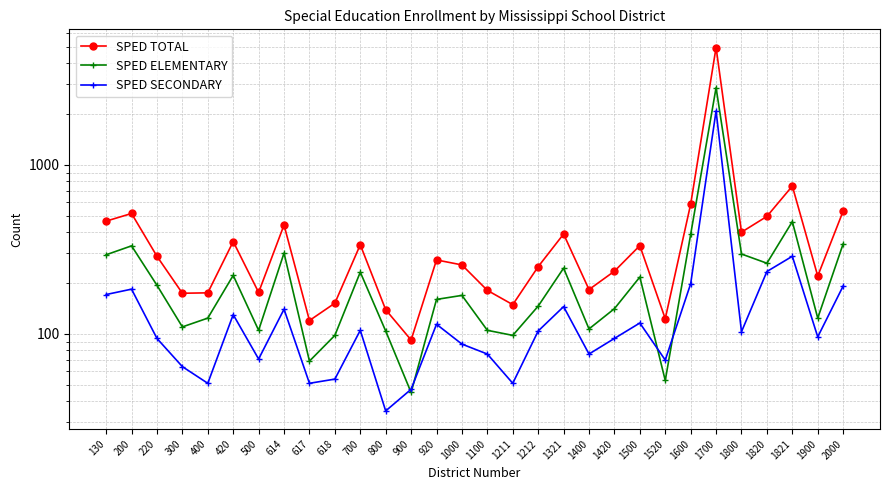

True or false: SPED TOTAL and SPED SECONDARY intersect in this chart.

False